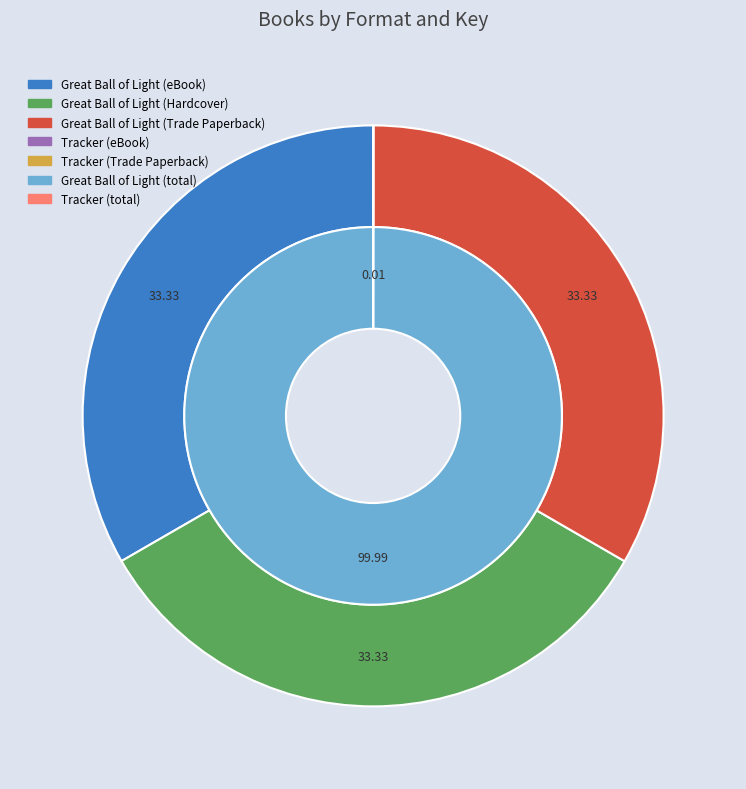

To the nearest percent, what is the difference between the Tracker (eBook) and Great Ball of Light (Hardcover) slice percentages?

33%